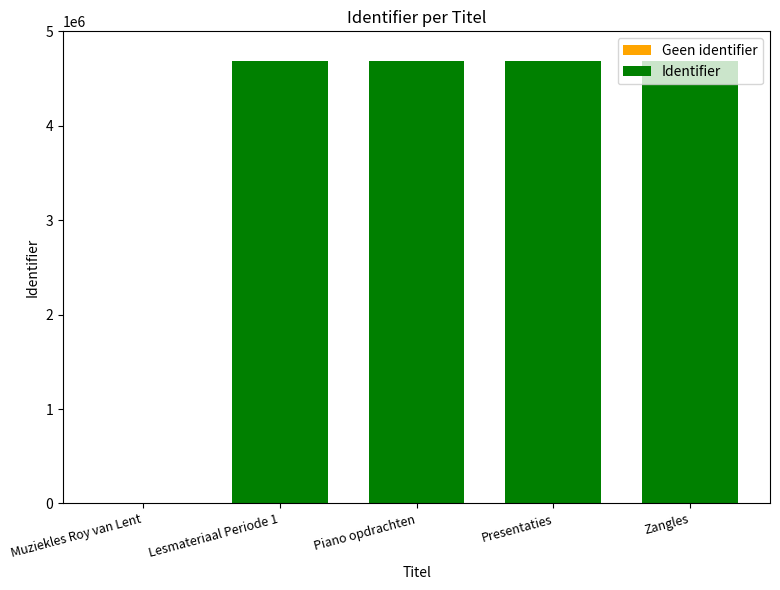

What is the sum of all values?

18733294